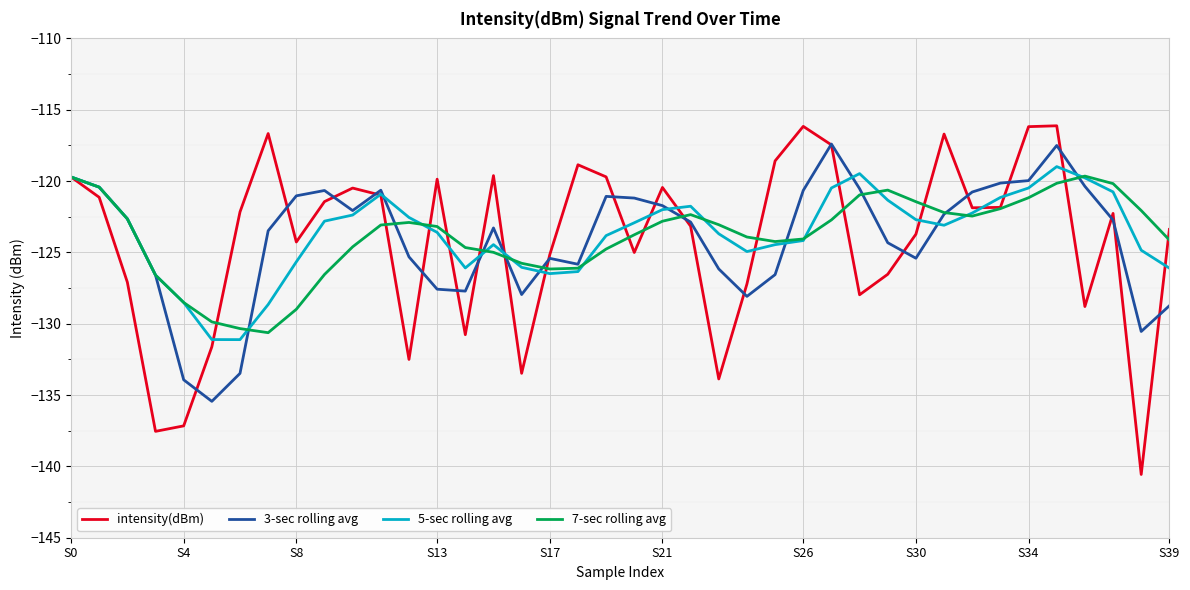

Which series has the widest spread of values?

intensity(dBm)